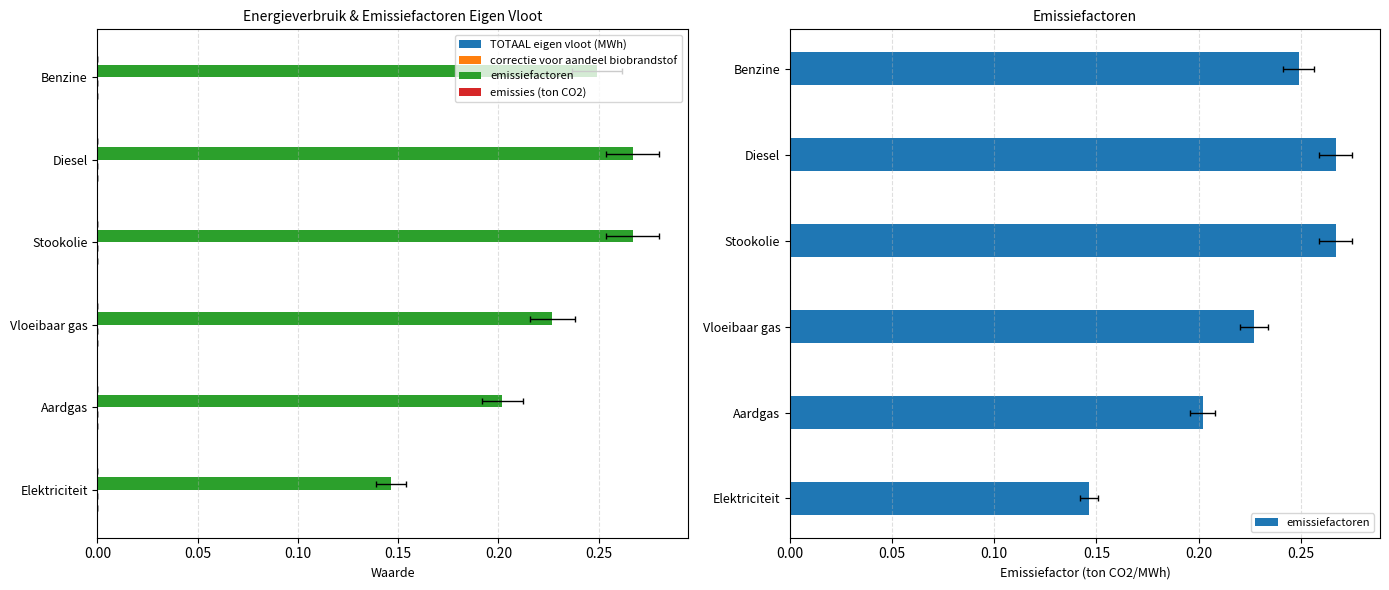

Are the bars horizontal?

Yes